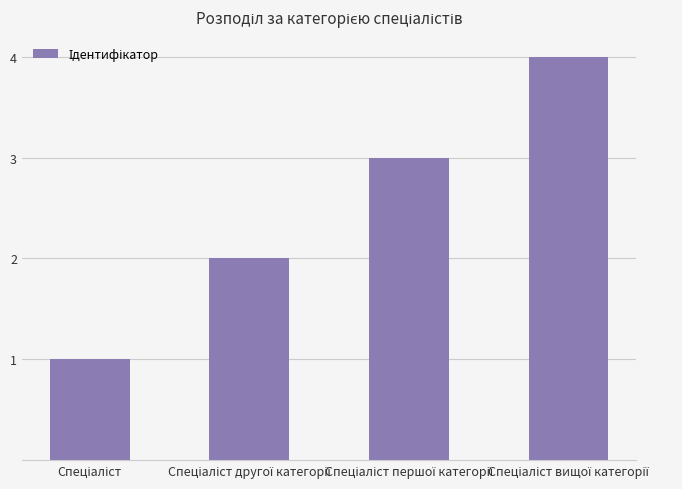

What is the sum of all values?

10